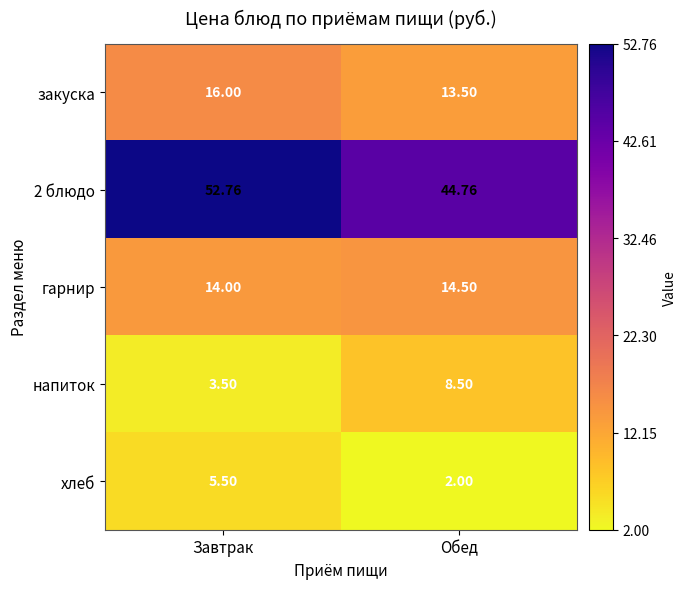

How many values in the хлеб series are below 5?

1